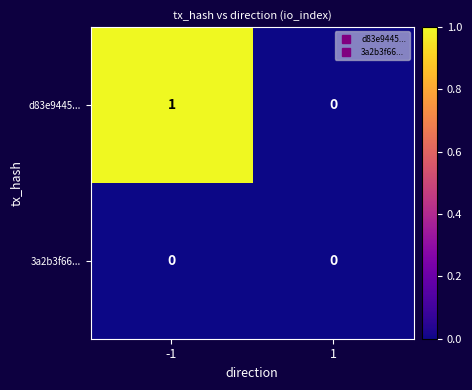

Reading left to right, list all the values displayed in this chart.

d83e9445...: -1=1	1=0
3a2b3f66...: -1=0	1=0